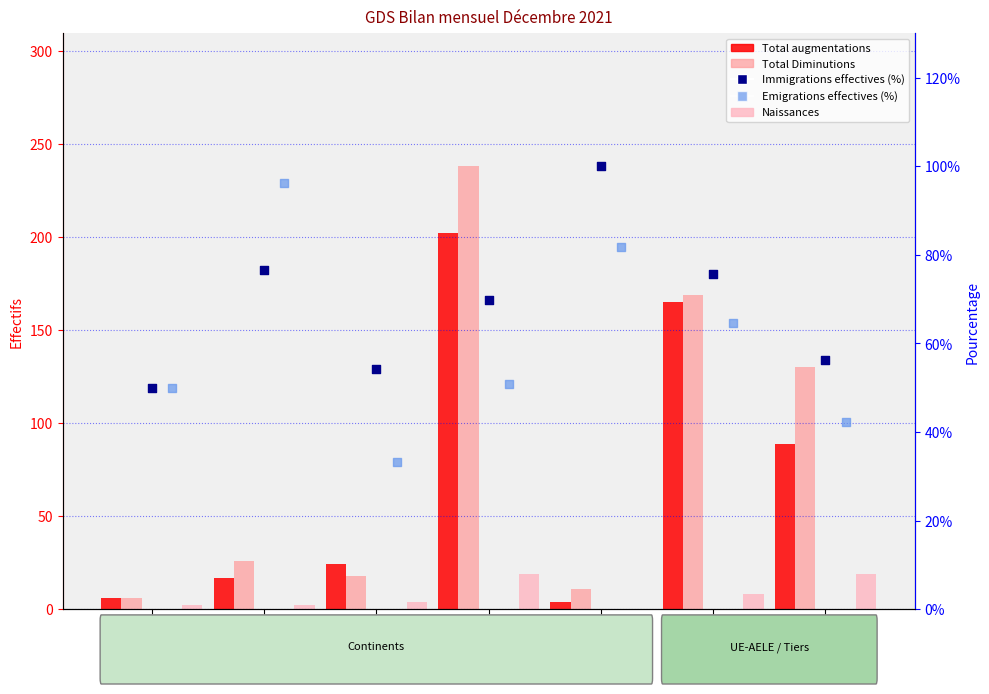

What is the total value across all series at Etats tiers?

336.5